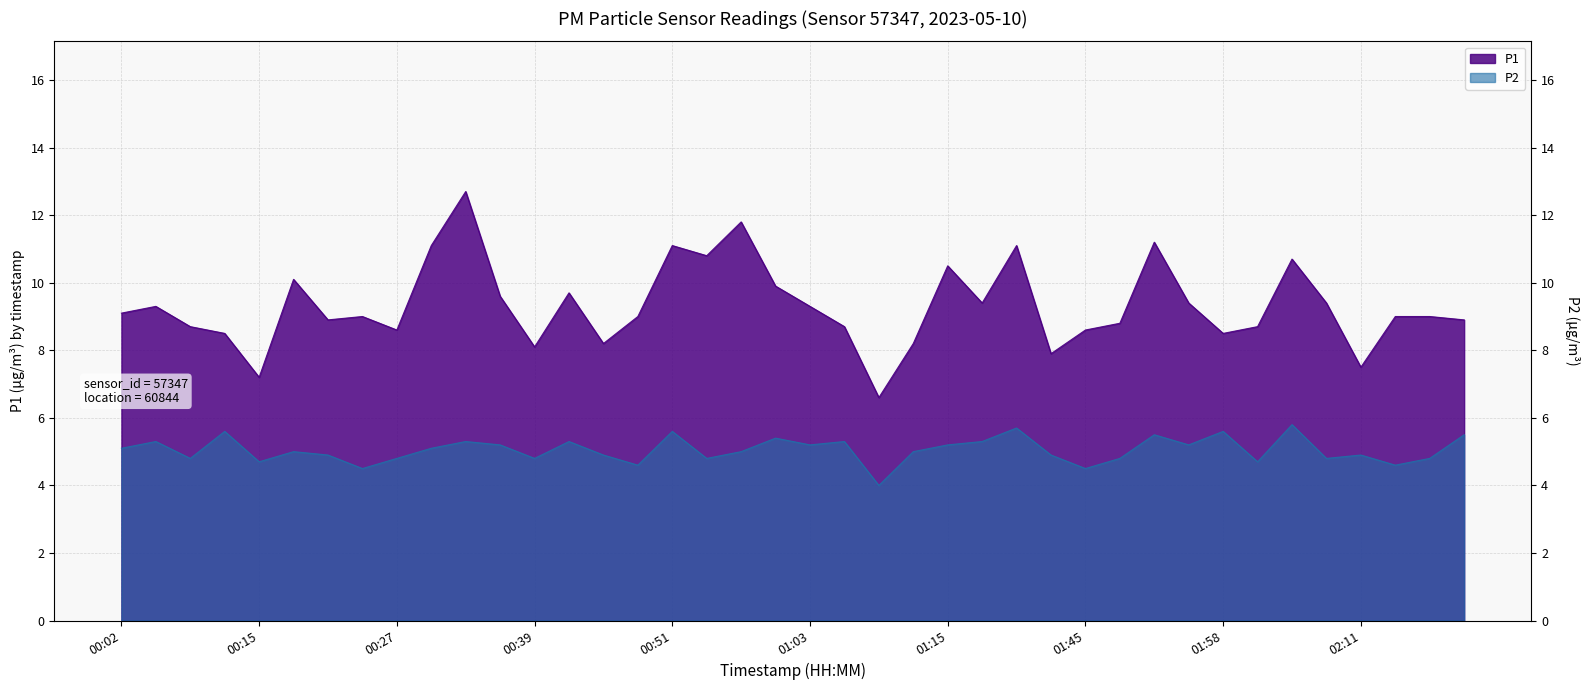

Reading left to right, what are all the values shown in this chart?

P1: 00:02=9.1	00:05=9.3	00:09=8.7	00:12=8.5	00:15=7.2	00:18=10.1	00:21=8.9	00:24=9.0	00:27=8.6	00:30=11.1	00:33=12.7	00:36=9.6	00:39=8.1	00:42=9.7	00:45=8.2	00:48=9.0	00:51=11.1	00:54=10.8	00:57=11.8	01:00=9.9	01:03=9.3	01:06=8.7	01:09=6.6	01:12=8.2	01:15=10.5	01:18=9.4	01:38=11.1	01:42=7.9	01:45=8.6	01:49=8.8	01:52=11.2	01:55=9.4	01:58=8.5	02:01=8.7	02:05=10.7	02:08=9.4	02:11=7.5	02:14=9.0	02:17=9.0	02:20=8.9
P2: 00:02=5.1	00:05=5.3	00:09=4.8	00:12=5.6	00:15=4.7	00:18=5.0	00:21=4.9	00:24=4.5	00:27=4.8	00:30=5.1	00:33=5.3	00:36=5.2	00:39=4.8	00:42=5.3	00:45=4.9	00:48=4.6	00:51=5.6	00:54=4.8	00:57=5.0	01:00=5.4	01:03=5.2	01:06=5.3	01:09=4.0	01:12=5.0	01:15=5.2	01:18=5.3	01:38=5.7	01:42=4.9	01:45=4.5	01:49=4.8	01:52=5.5	01:55=5.2	01:58=5.6	02:01=4.7	02:05=5.8	02:08=4.8	02:11=4.9	02:14=4.6	02:17=4.8	02:20=5.5